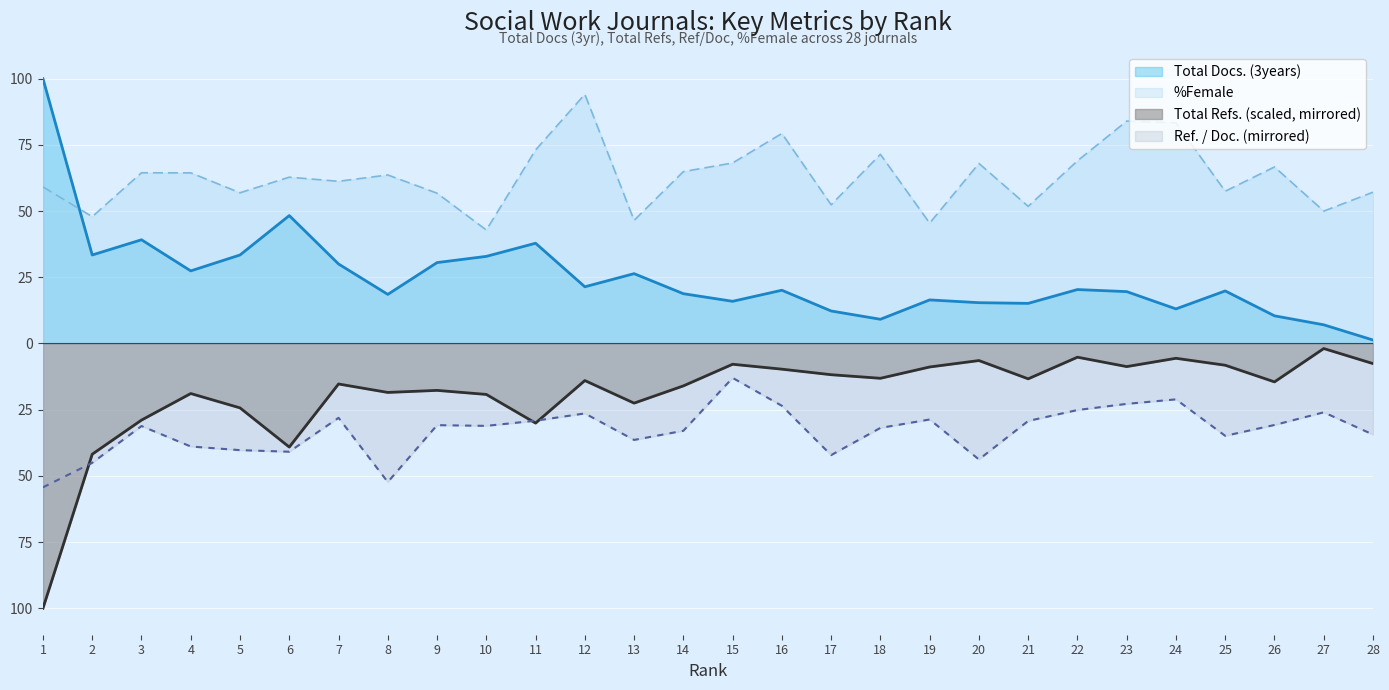

What are all the series names shown in the legend?

Total Docs. (3years), %Female, Total Refs. (scaled, mirrored), Ref. / Doc. (mirrored)